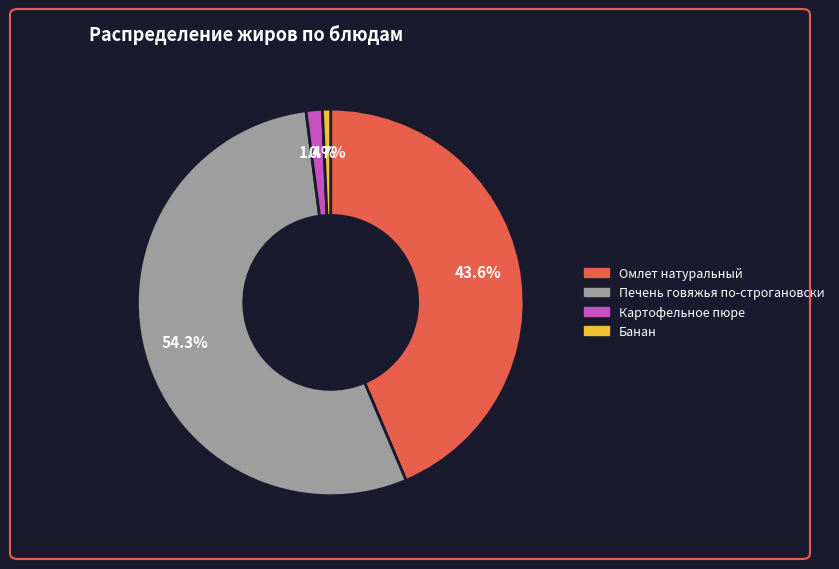

Which category has the smallest portion of the pie?

Банан